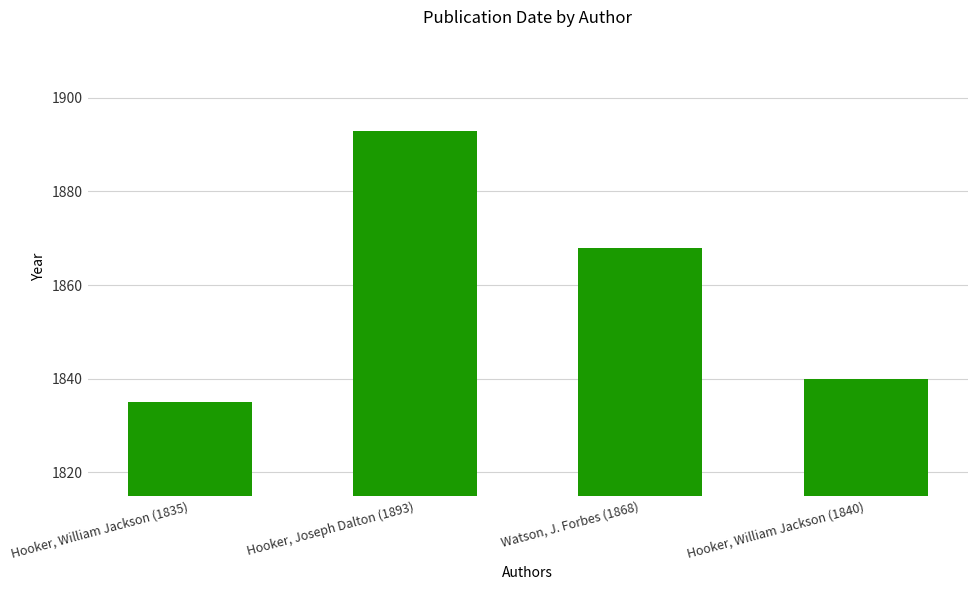

Is it true that the value at Hooker, William Jackson (1835) is 2708?

False